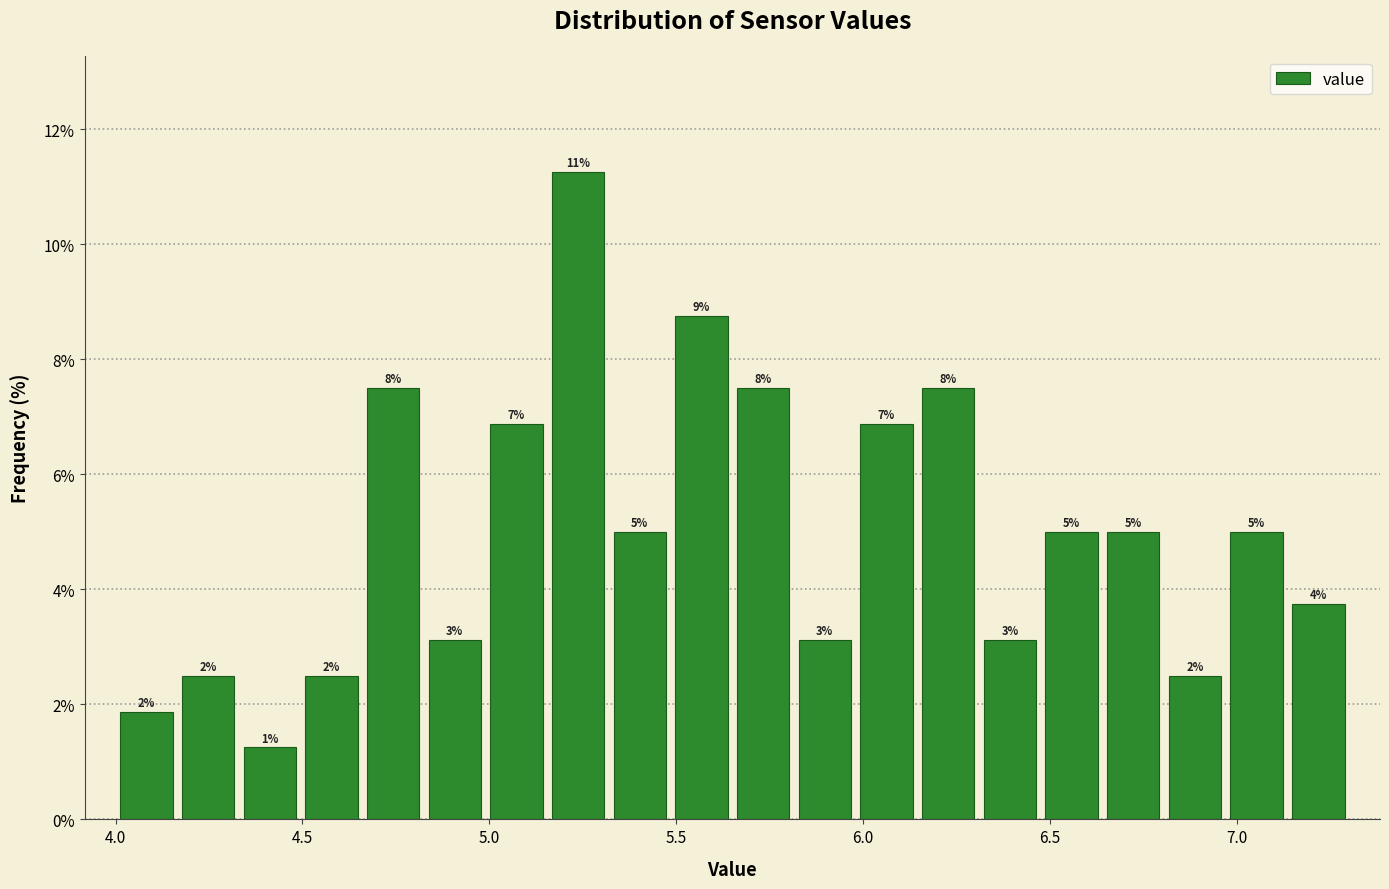

Read against the x-axis, roughly where is the centre of the tallest bar?

5.25